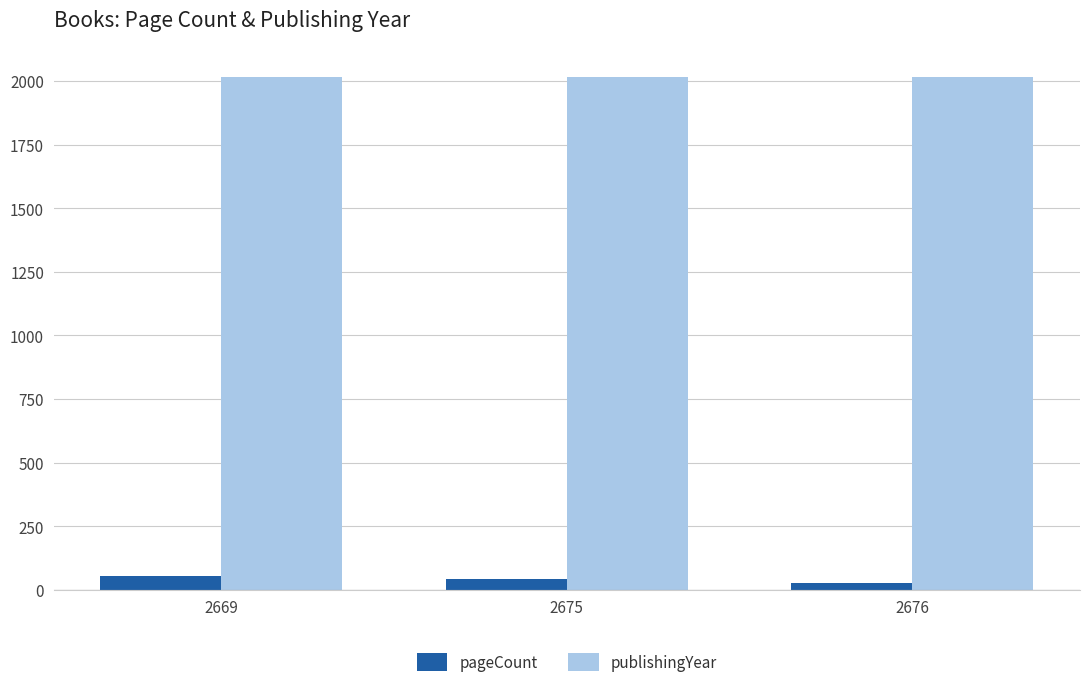

At which label does pageCount first exceed 42?

2669